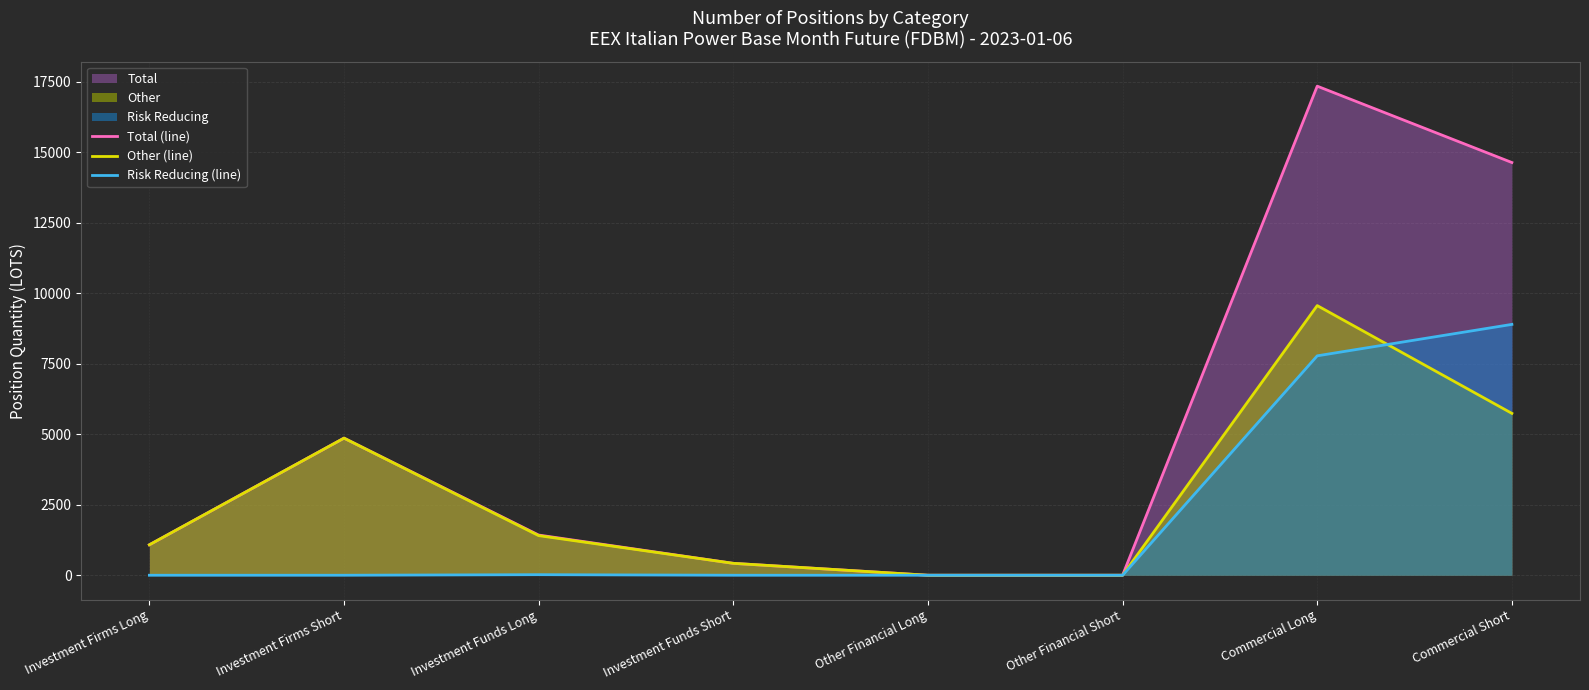

What is the label of the 8th point from the left?

Commercial Short